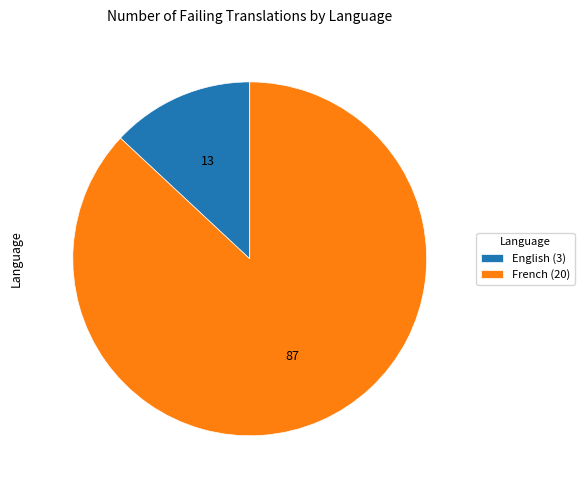

Which slice is the smallest?

English